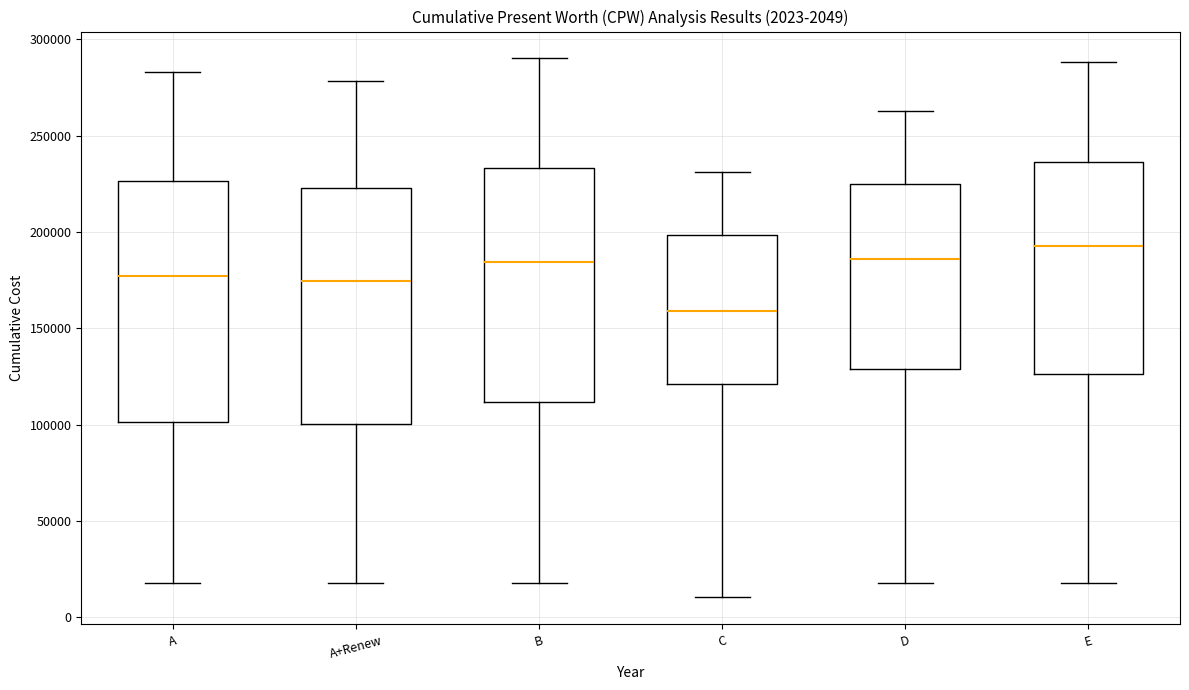

Which box has the lowest median line?

C